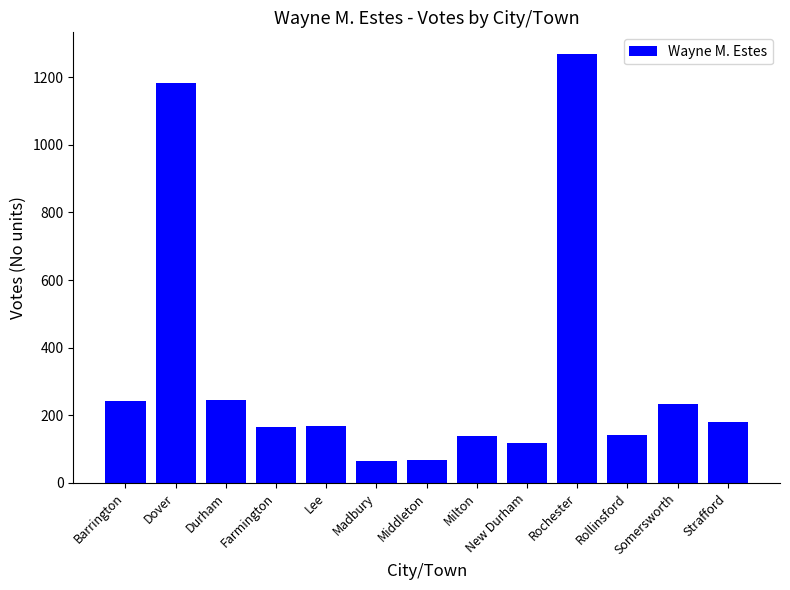

What is the greatest value displayed?

1269